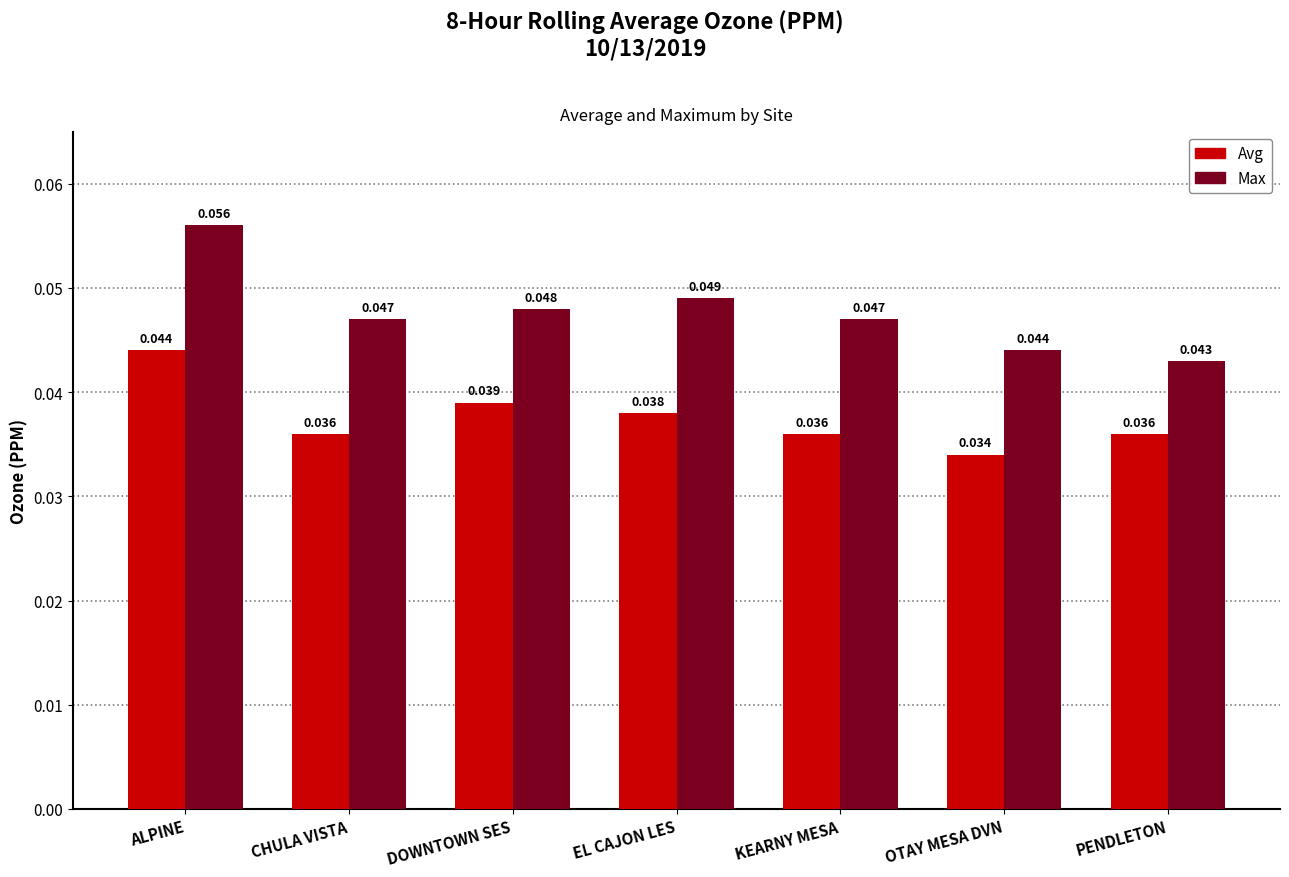

What is the label of the 1st bar from the left?

ALPINE